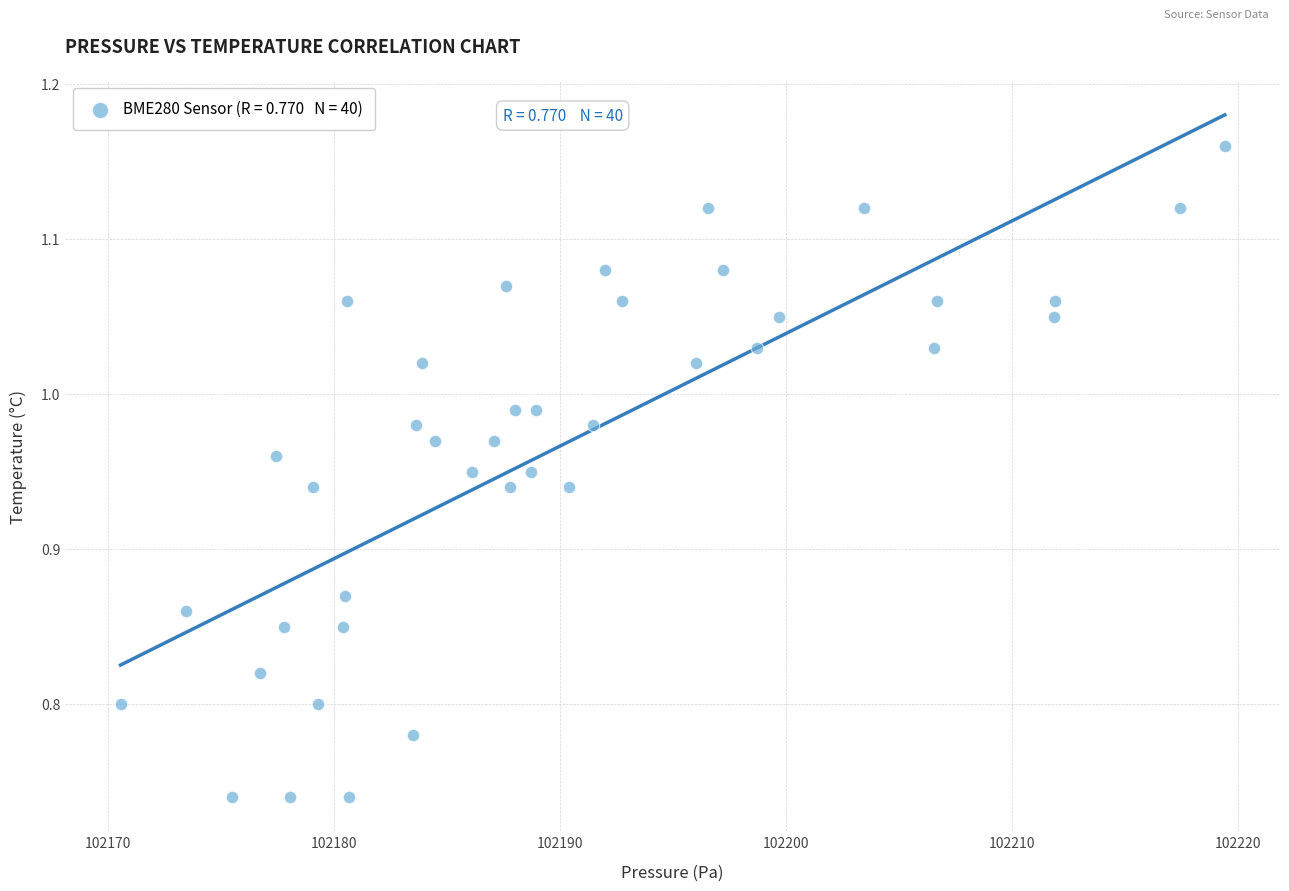

What is the range of X values (max minus min)?

48.9